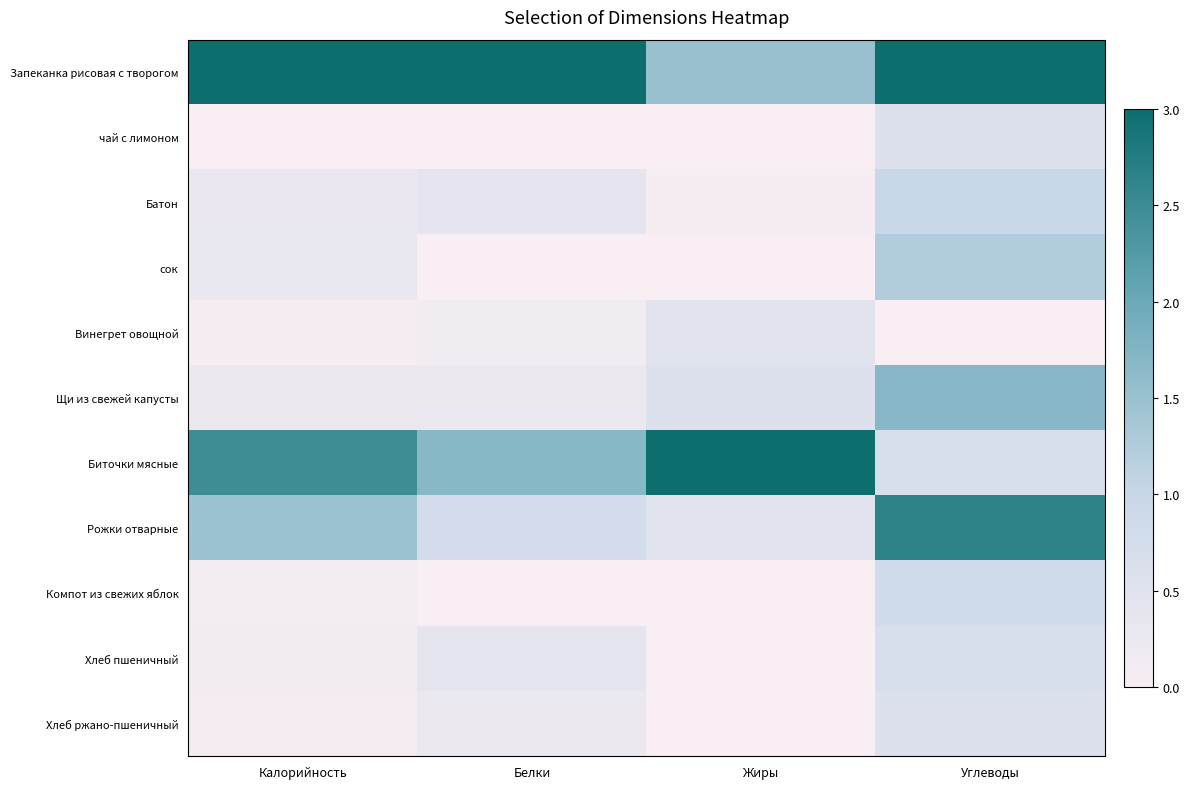

Which series has the largest range (max minus min)?

Биточки мясные